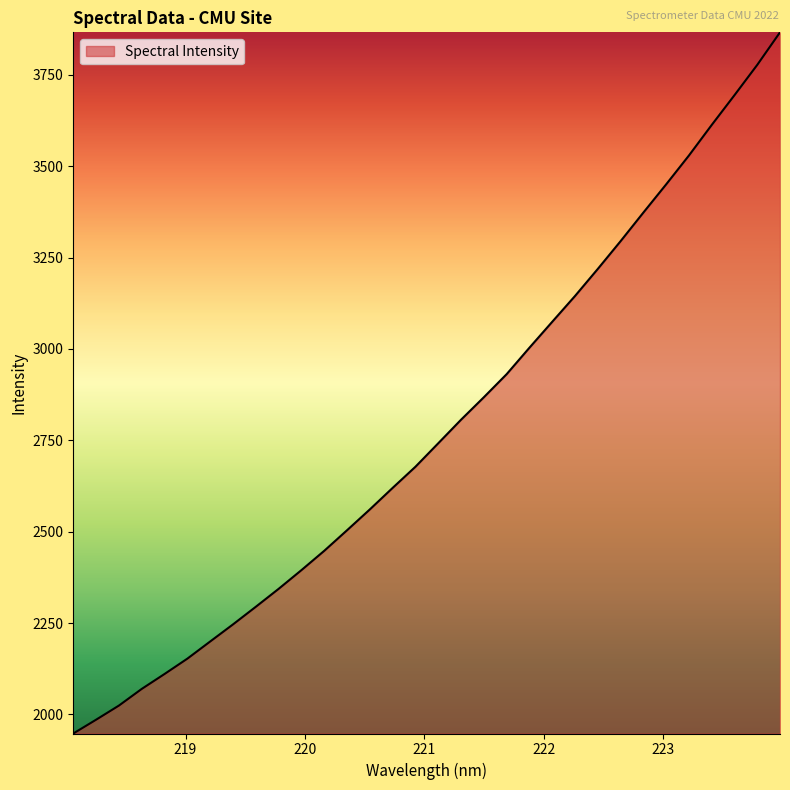

What is the greatest value displayed?

3866.2